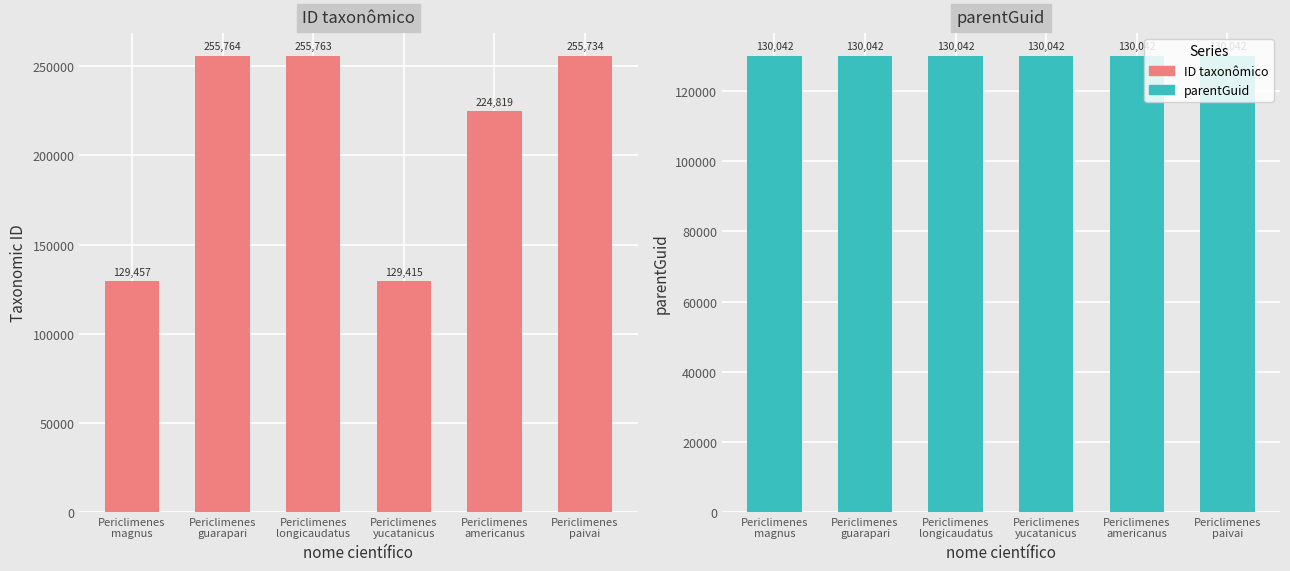

Reading right to left, list all the values displayed in this chart.

ID taxonômico: 255734	224819	129415	255763	255764	129457
parentGuid: 130042	130042	130042	130042	130042	130042